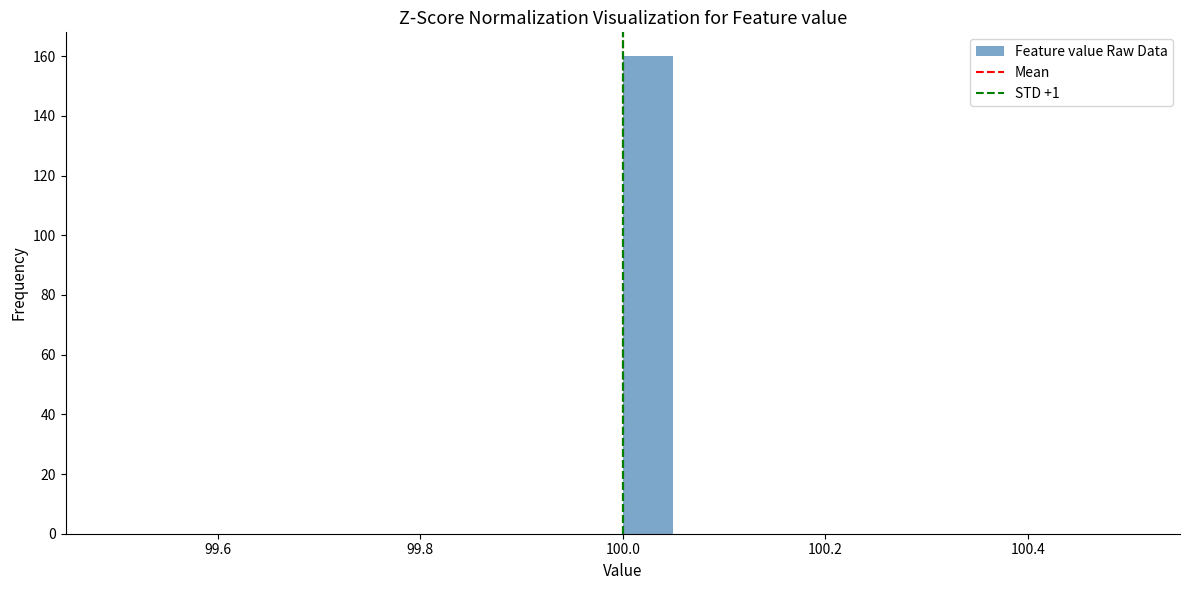

Read against the x-axis, roughly where is the centre of the tallest bar?

100.02